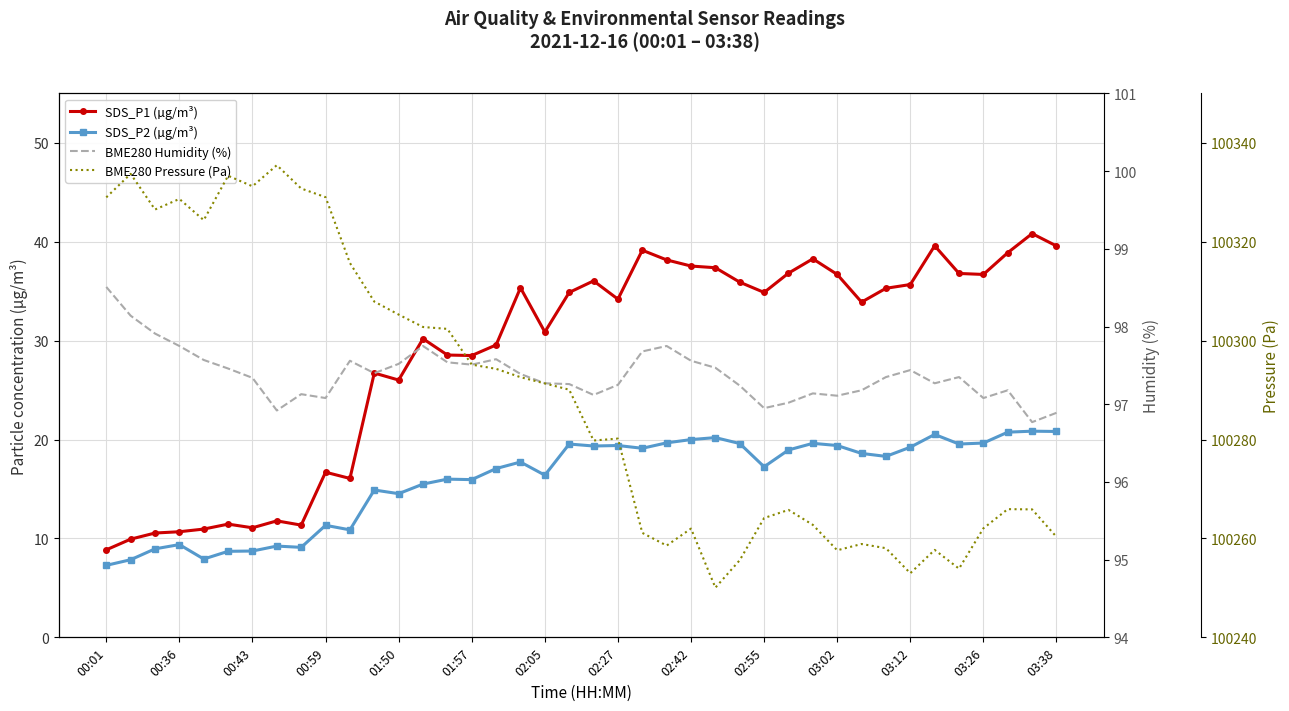

What is the sum of the BME280 Humidity (%) values at 22 and 00:36?

195.8